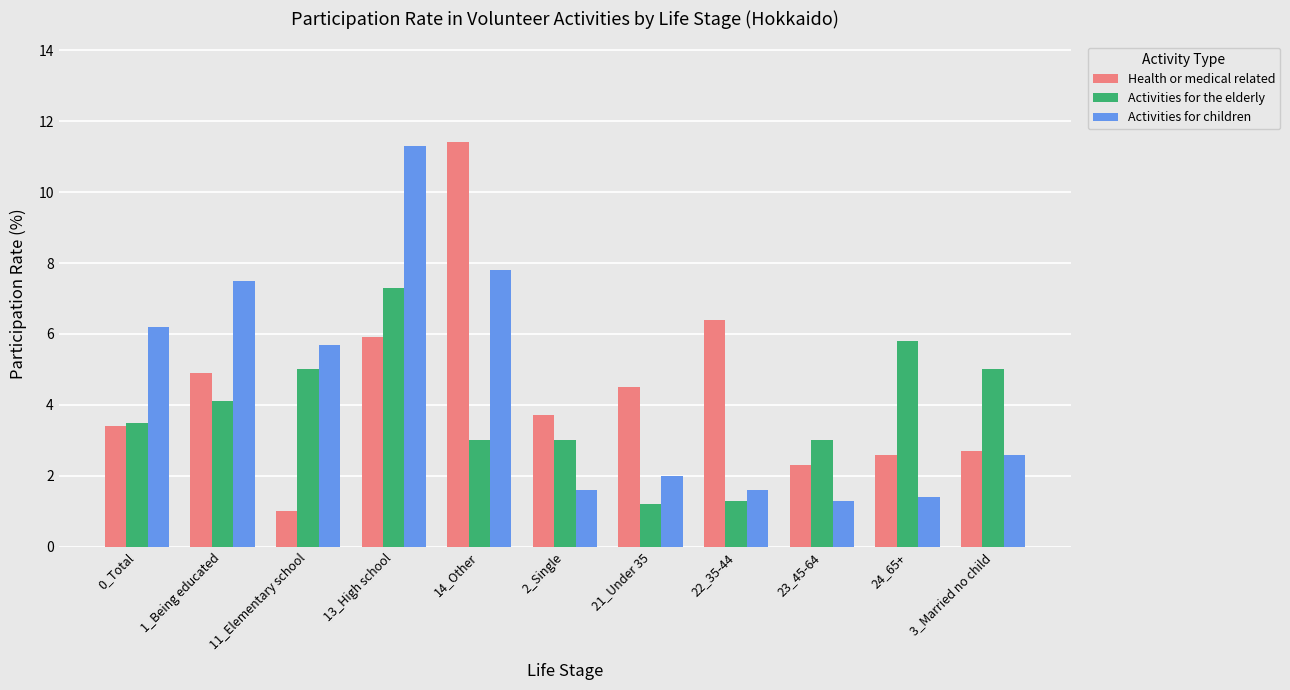

What is the label of the 3rd bar from the right?

23_45-64